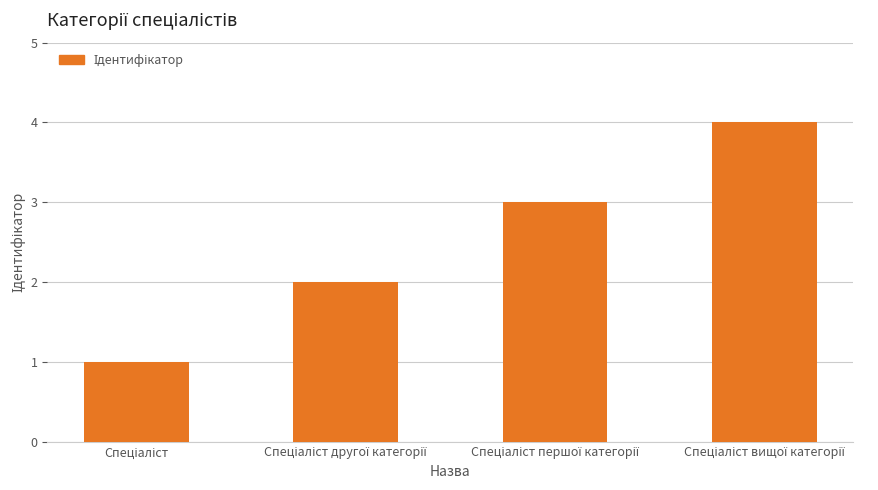

Reading left to right, list all the values displayed in this chart.

1	2	3	4